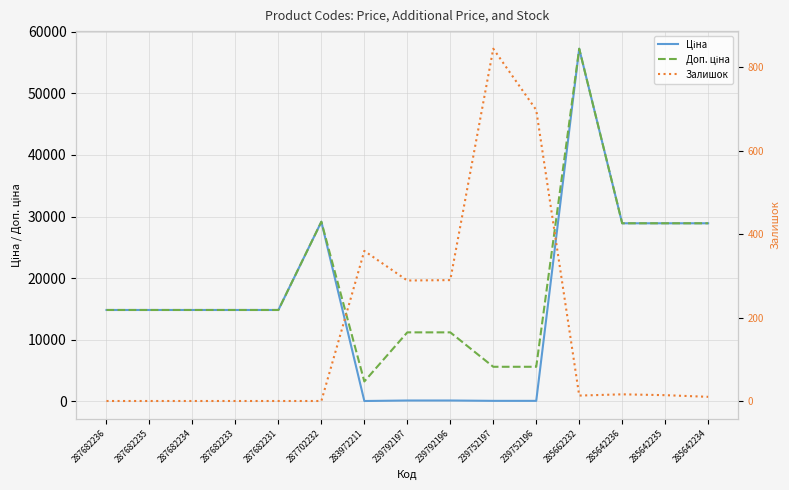

At which category is the sum across all series the highest?

285662232